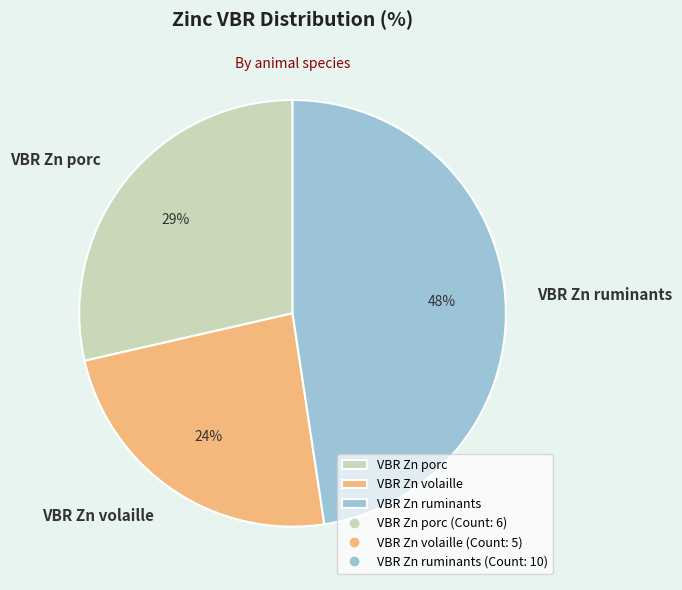

To the nearest percent, what is the combined percentage of VBR Zn porc and VBR Zn ruminants?

76%